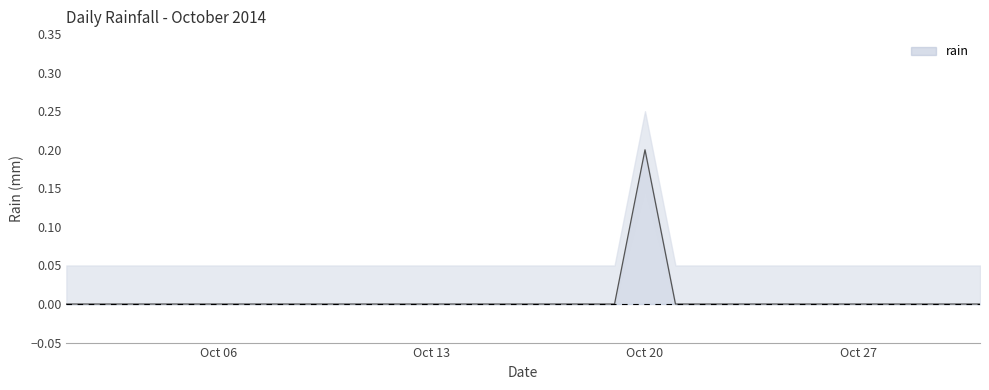

How many points are higher than both their immediate neighbors (excluding endpoints)?

1